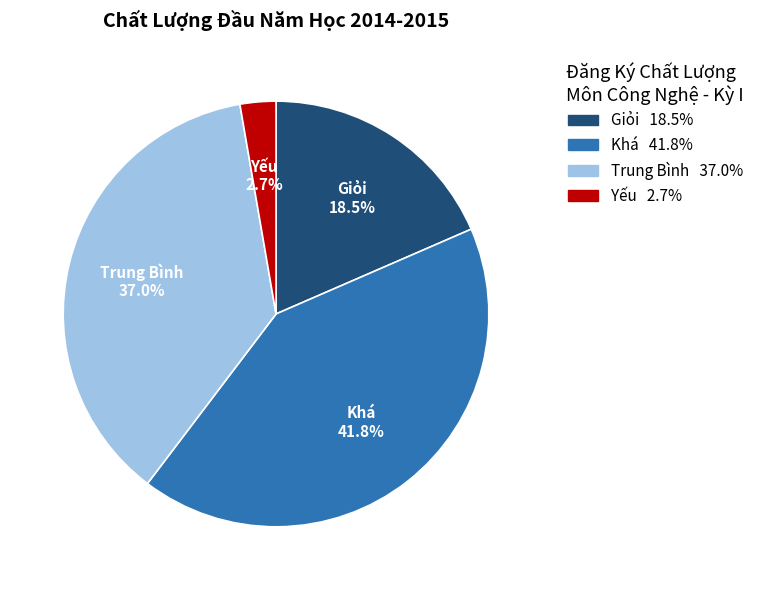

Rank the categories by value from lowest to highest.

Yếu, Giỏi, Trung Bình, Khá